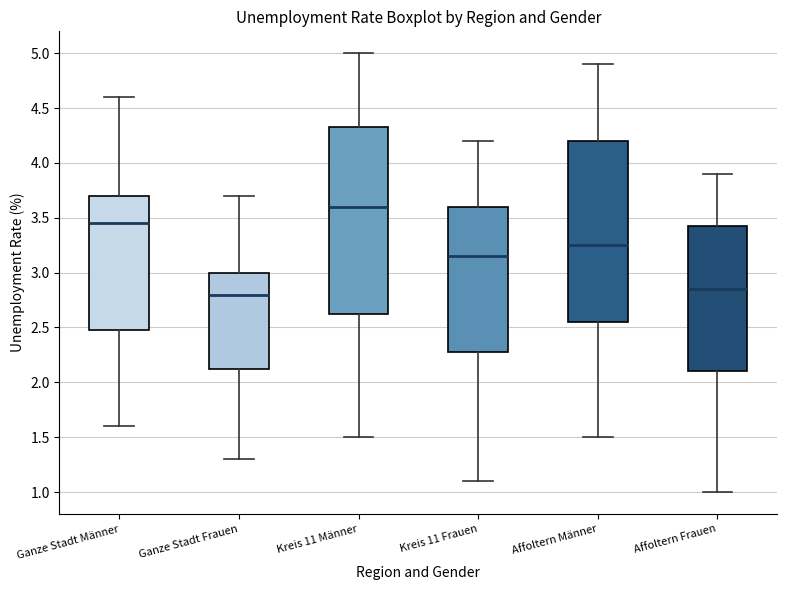

Reading left to right, read every box against the y-axis: the position of its median line, the range the box covers, and the ends of its whiskers. The values are not printed on the chart, so give them approximately, as read against the axis.

Ganze Stadt Männer: median 3.45, box 2.50 to 3.70, whiskers 1.60 to 4.60
Ganze Stadt Frauen: median 2.80, box 2.15 to 3.00, whiskers 1.30 to 3.70
Kreis 11 Männer: median 3.60, box 2.65 to 4.35, whiskers 1.50 to 5.00
Kreis 11 Frauen: median 3.15, box 2.30 to 3.60, whiskers 1.10 to 4.20
Affoltern Männer: median 3.25, box 2.55 to 4.20, whiskers 1.50 to 4.90
Affoltern Frauen: median 2.85, box 2.10 to 3.45, whiskers 1.00 to 3.90